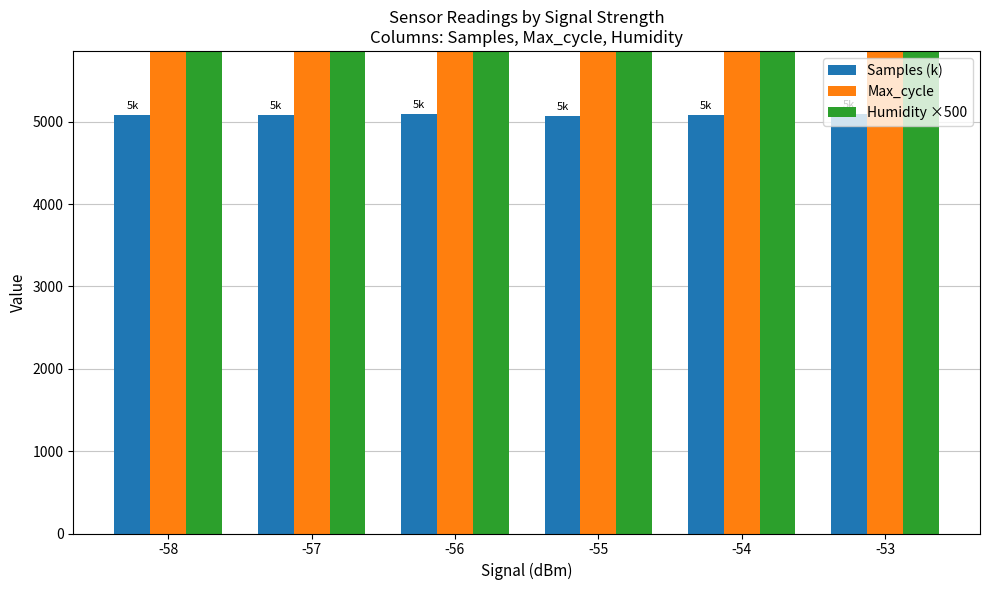

What is the smallest value displayed?

5072.6